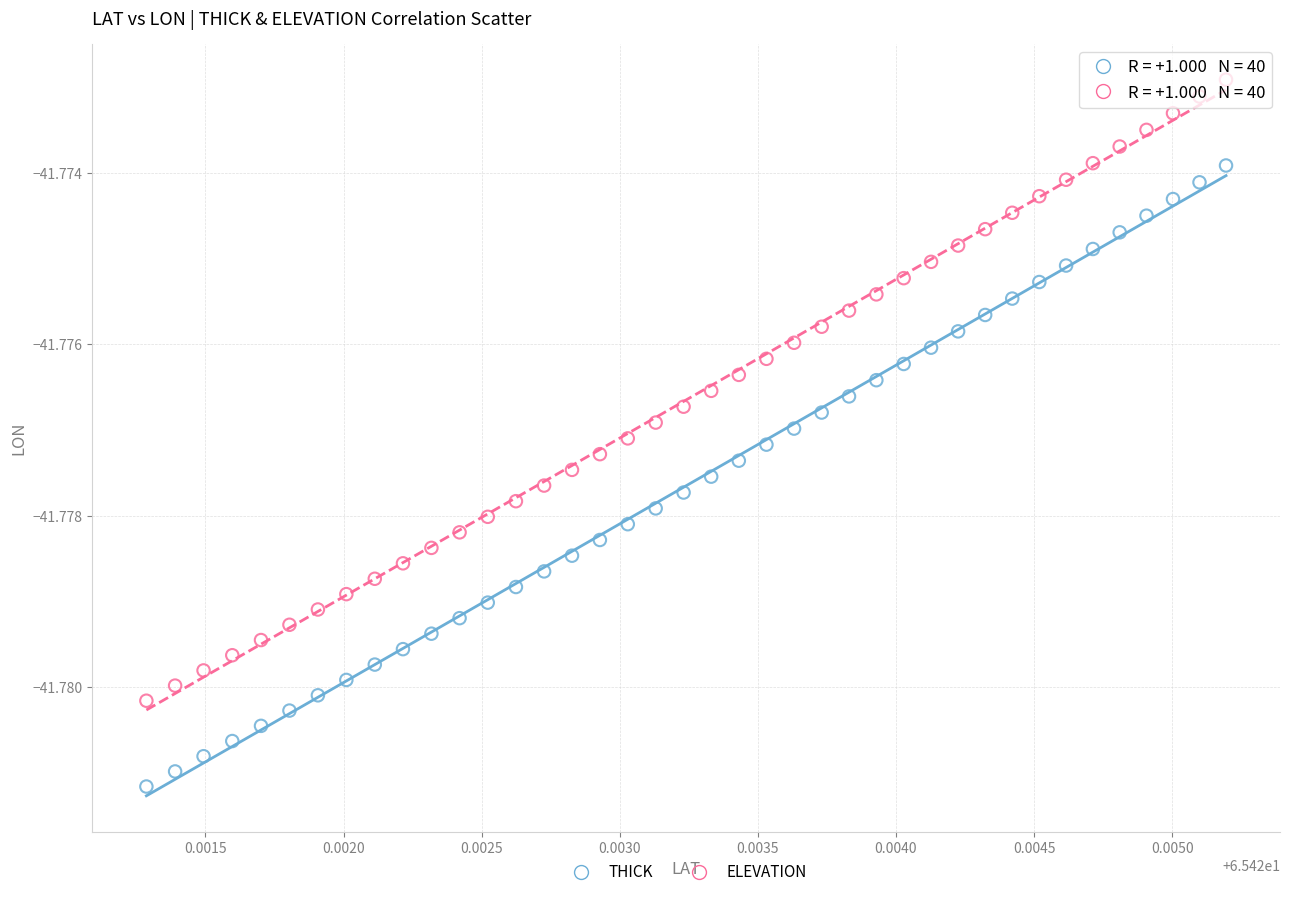

Which series reaches the minimum Y coordinate?

THICK